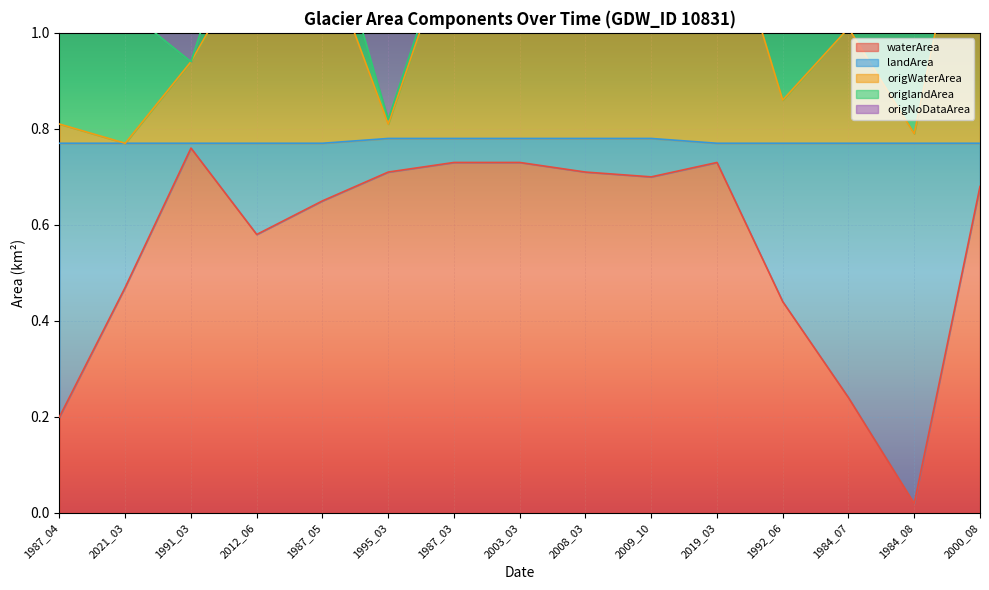

What is the value of the origWaterArea point at the 15th from the left?

1.5